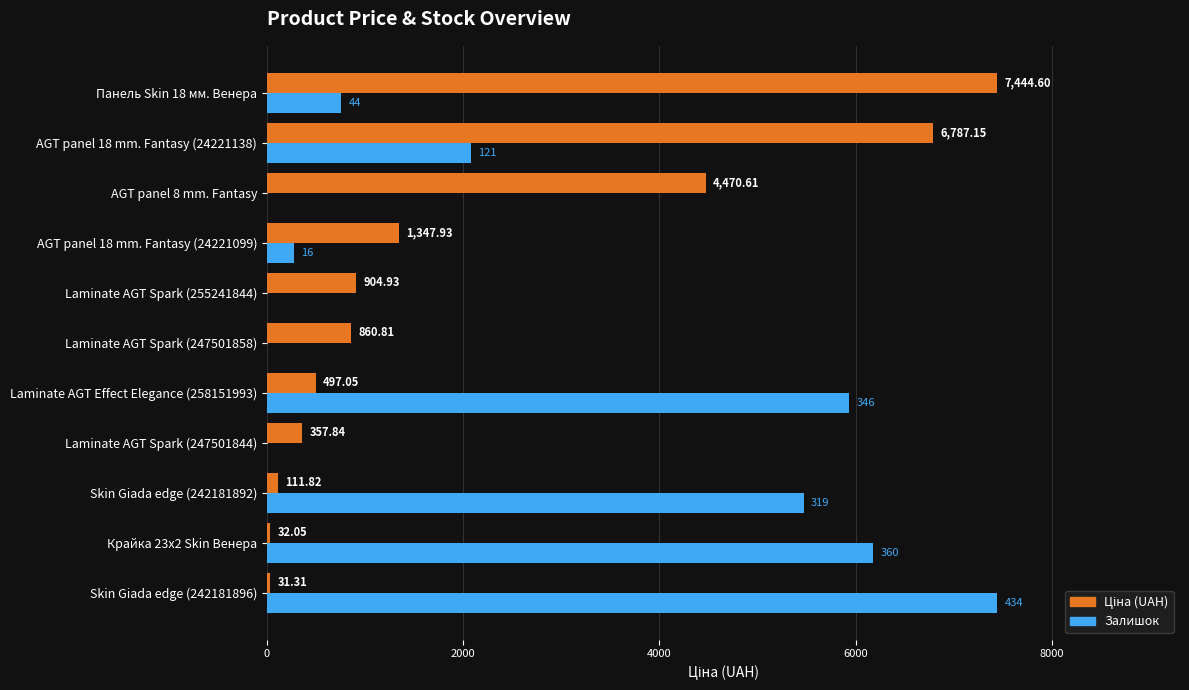

What is the total value across all series at AGT panel 18 mm. Fantasy (24221138)?

8862.7